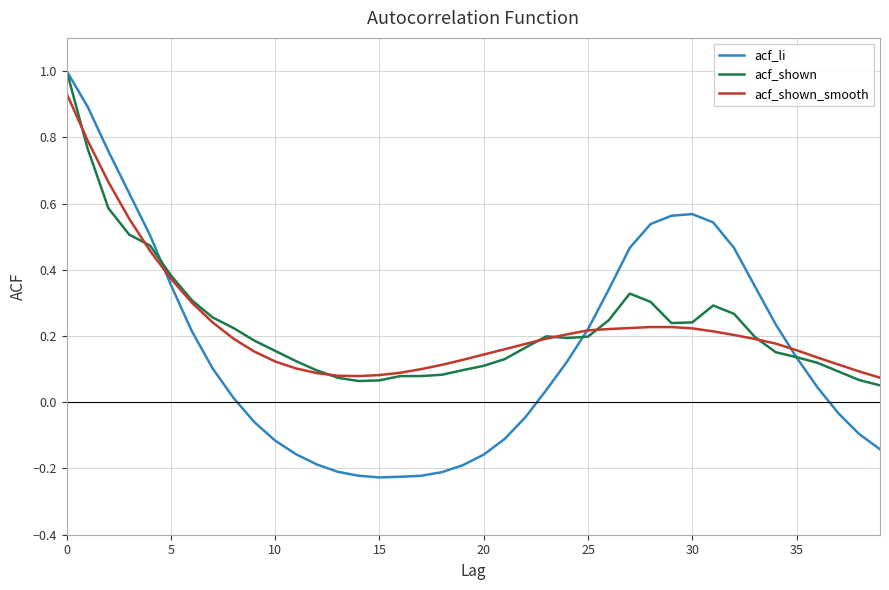

What is the highest value of the acf_li series?

1.0